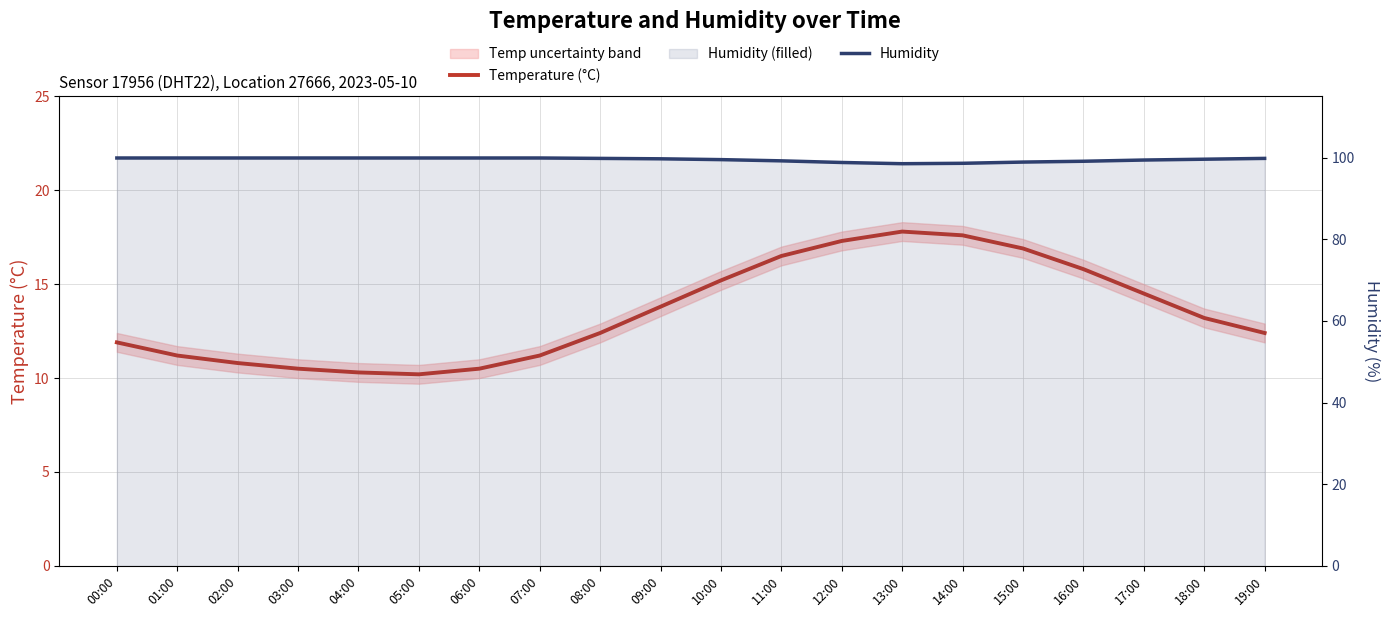

Reading right to left, extract all data points from this chart.

Temperature (°C): 19:00=12.4	18:00=13.2	17:00=14.5	16:00=15.8	15:00=16.9	14:00=17.6	13:00=17.8	12:00=17.3	11:00=16.5	10:00=15.2	09:00=13.8	08:00=12.4	07:00=11.2	06:00=10.5	05:00=10.2	04:00=10.3	03:00=10.5	02:00=10.8	01:00=11.2	00:00=11.9
Humidity: 19:00=99.8	18:00=99.6	17:00=99.4	16:00=99.1	15:00=98.9	14:00=98.6	13:00=98.5	12:00=98.8	11:00=99.2	10:00=99.5	09:00=99.7	08:00=99.8	07:00=99.9	06:00=99.9	05:00=99.9	04:00=99.9	03:00=99.9	02:00=99.9	01:00=99.9	00:00=99.9